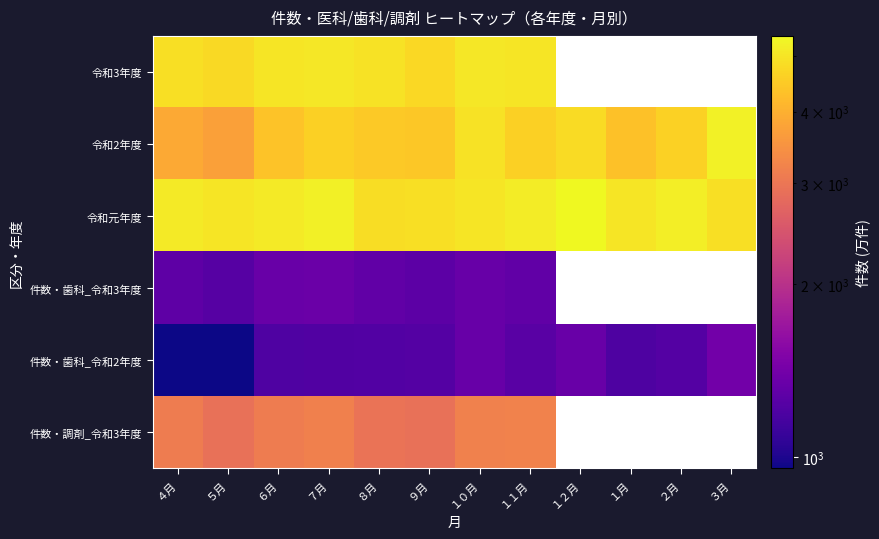

True or false: 令和元年度 has a value of 9013.2 at ２月.

False